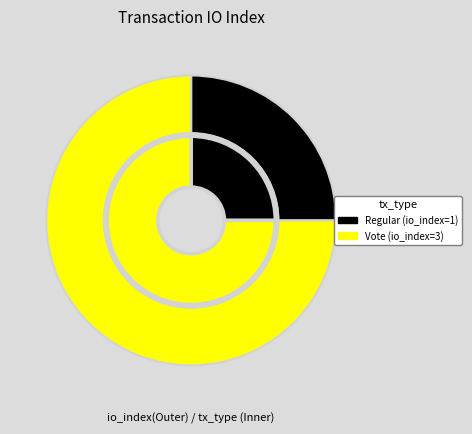

What is the total percentage of Regular and Vote?

100.0%